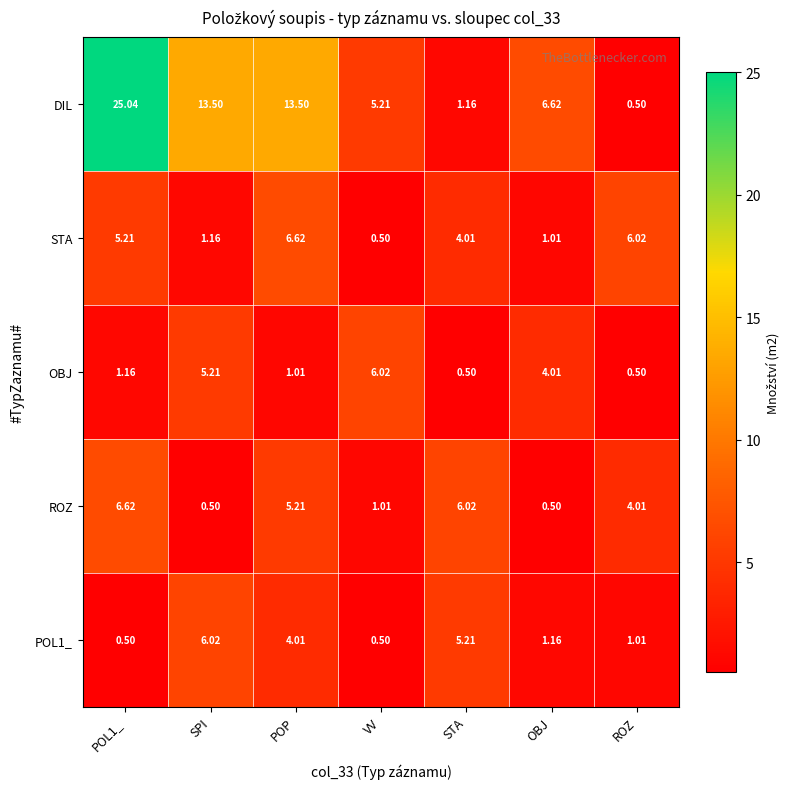

At which label is STA closest to 3?

STA